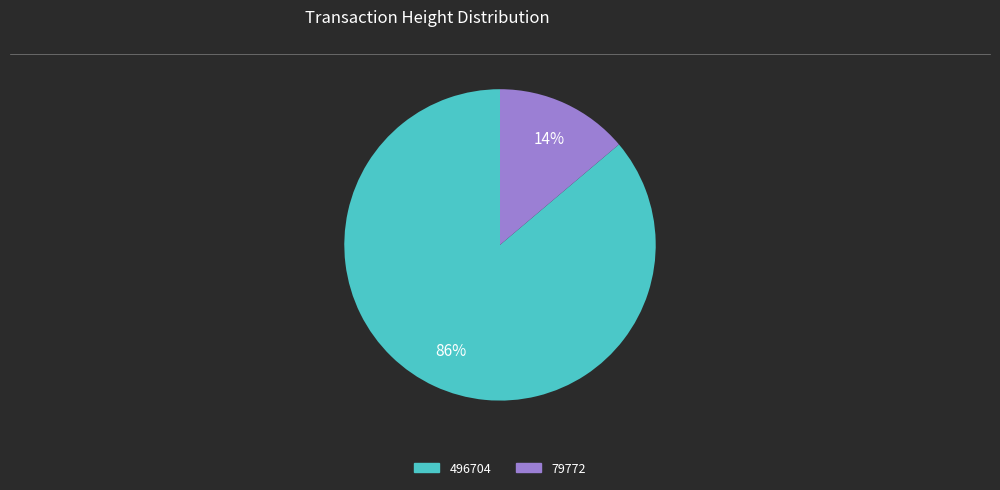

Which category has the smallest portion of the pie?

79772